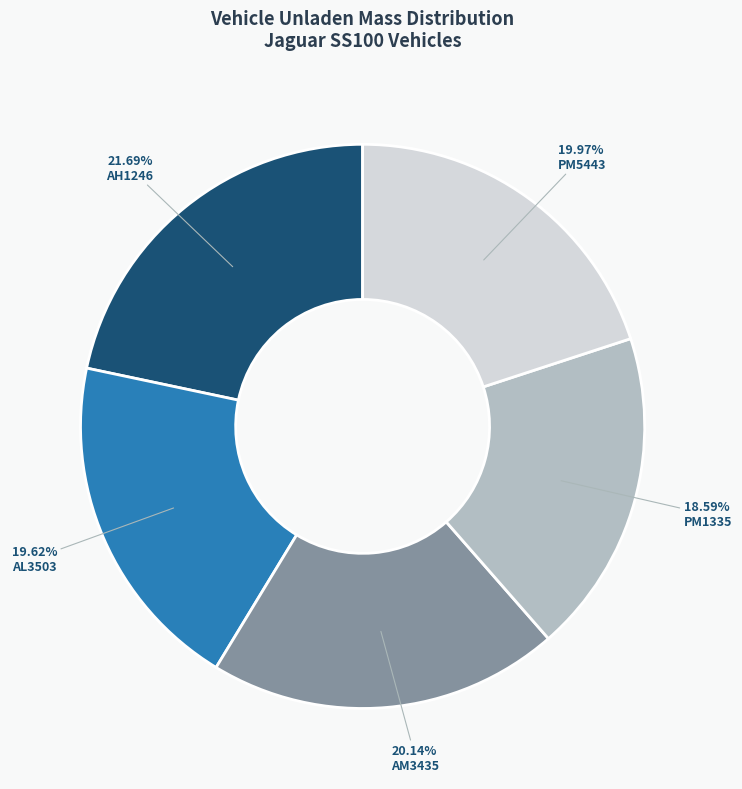

The AL3503 slice represents 20% of the pie. True or false?

True